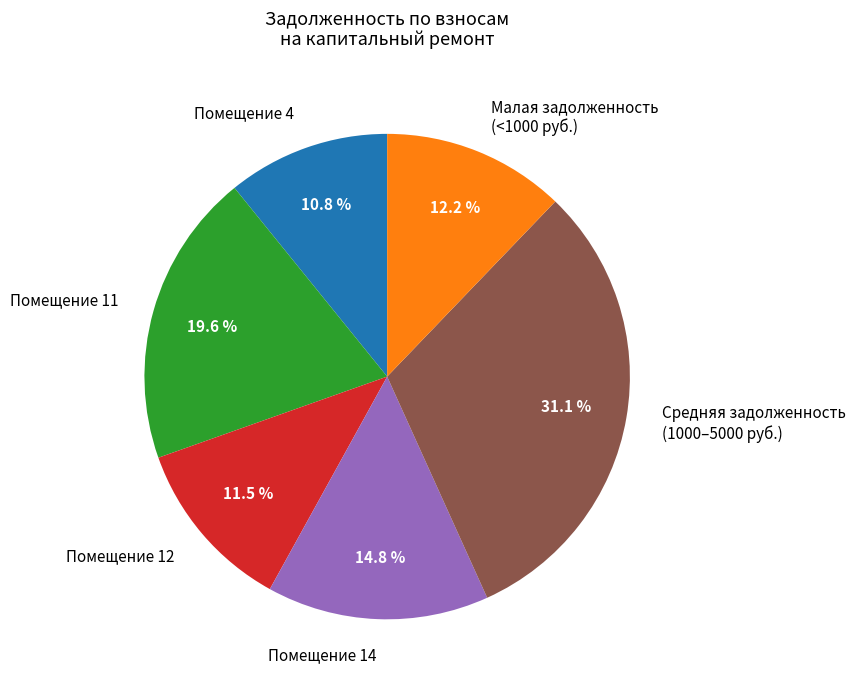

Combined, do Помещение 4 and Помещение 11 account for over 50%?

No